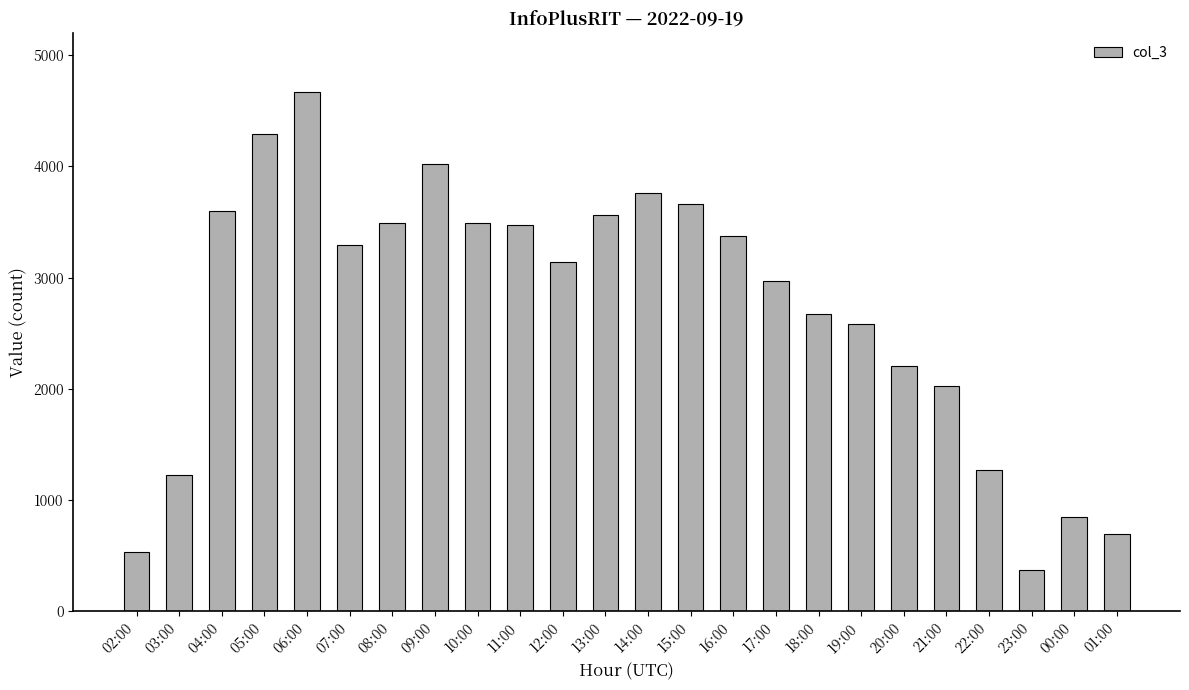

What is the sum of the values at 00:00 and 11:00?

4316